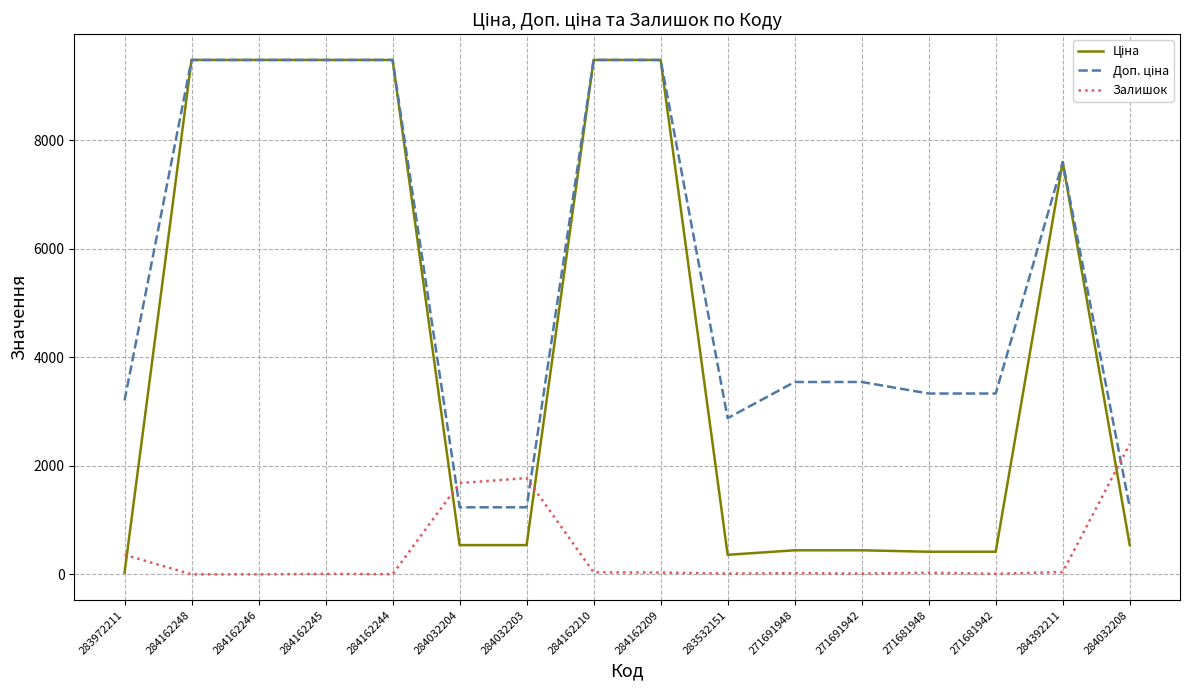

At which label does Залишок reach its peak?

284032208